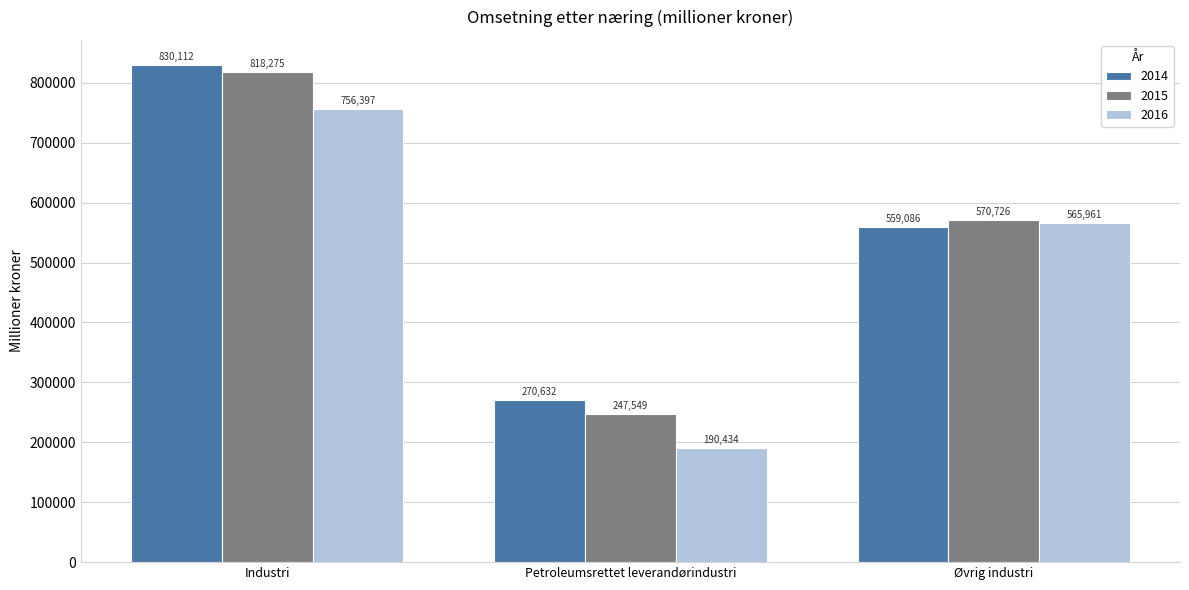

Which category has the lowest value in the 2016 series?

Petroleumsrettet leverandørindustri